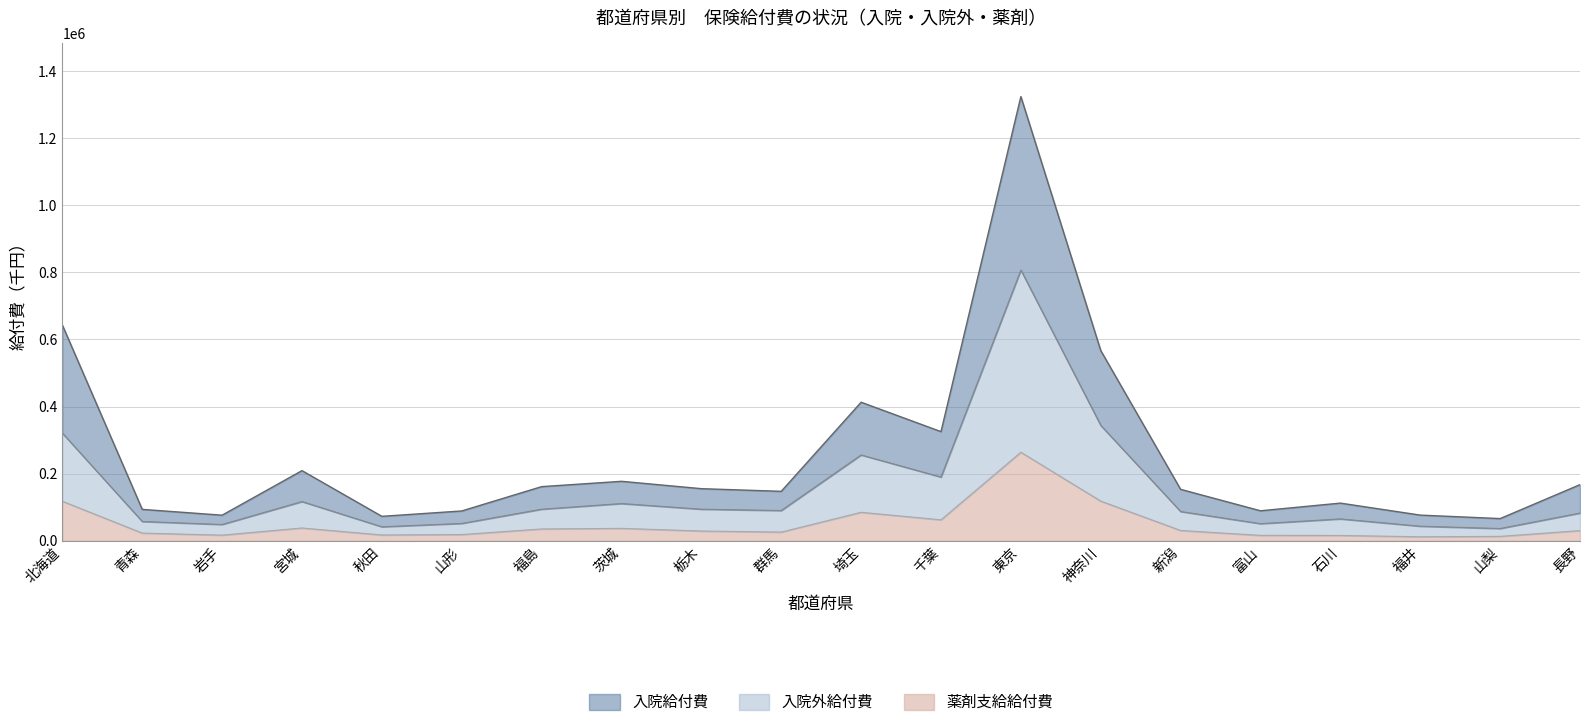

How many lines are shown in the chart?

3